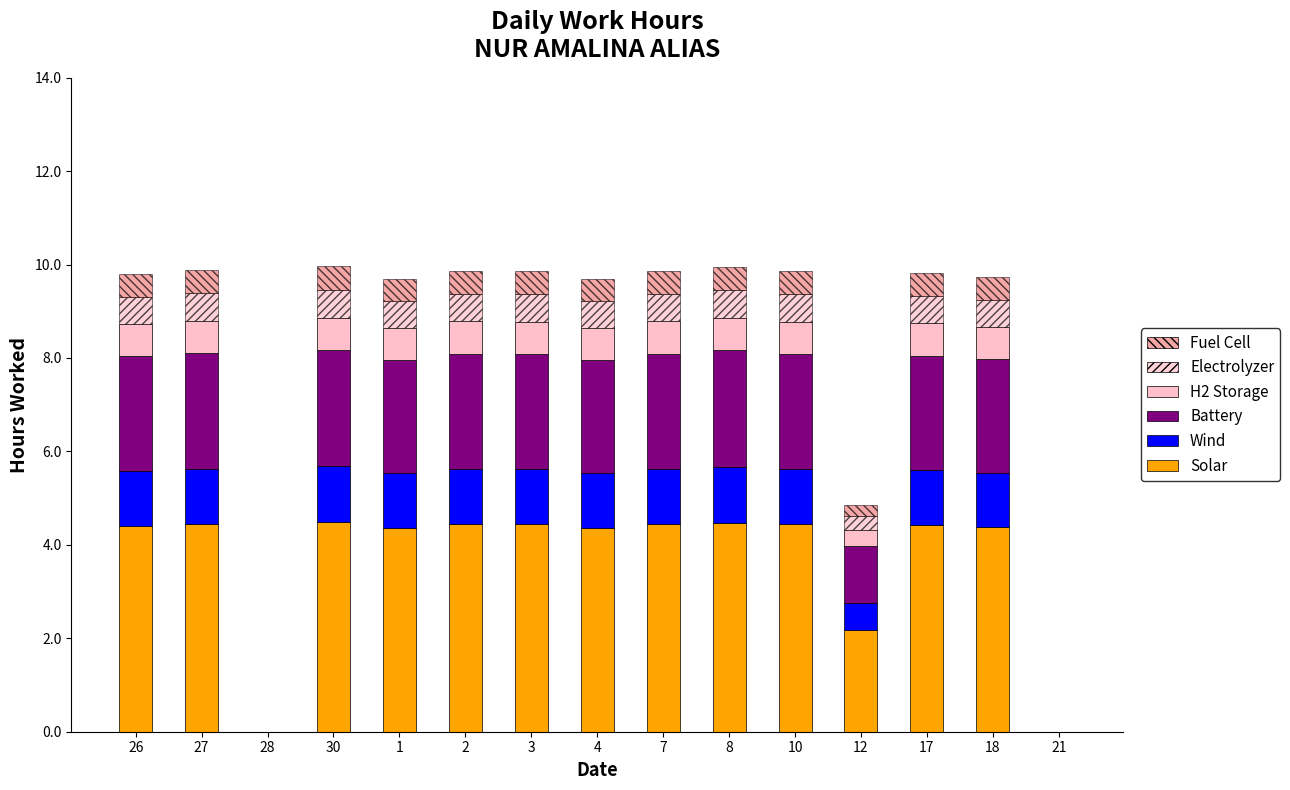

Are the bars grouped side by side (vs. stacked)?

No